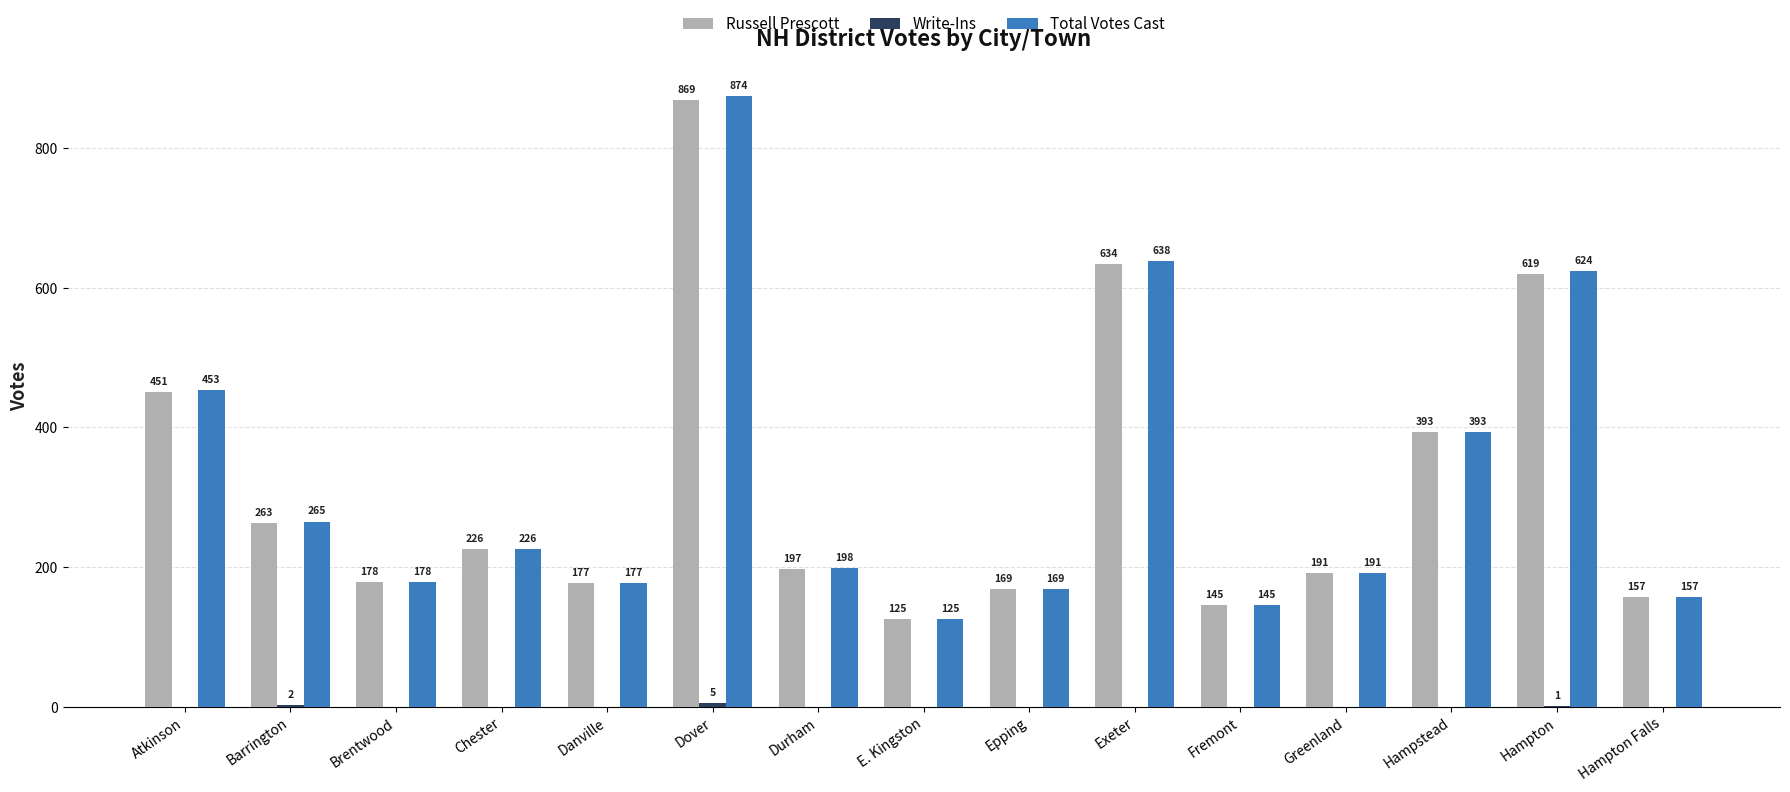

What is the greatest value displayed?

874